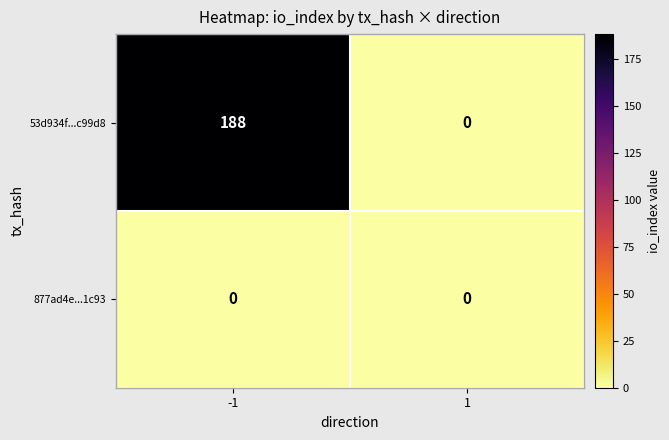

Reading right to left, extract all data points from this chart.

53d934f...c99d8: 0	188
877ad4e...1c93: 0	0